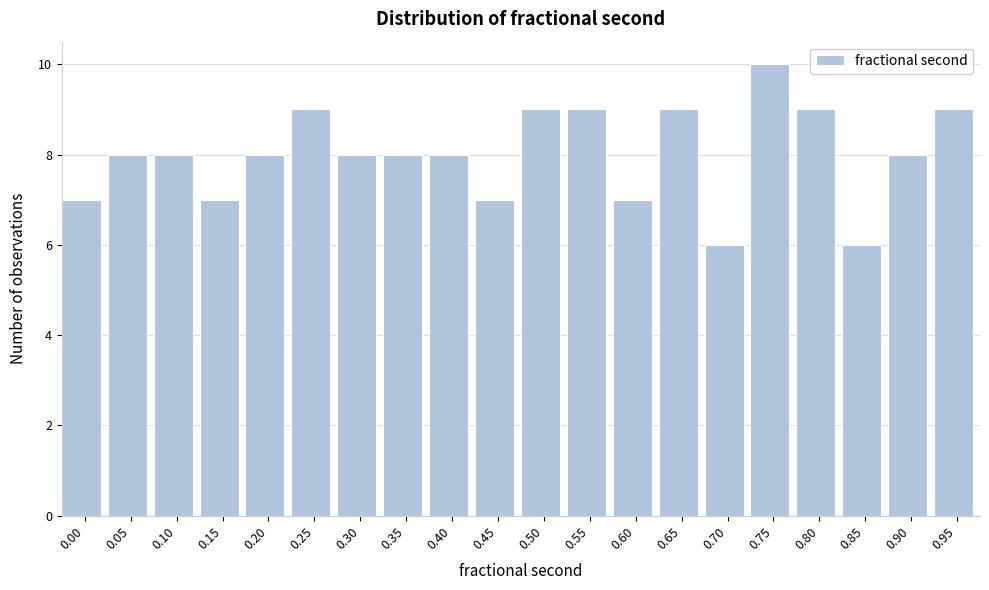

Reading left to right, what are all the values shown in this chart?

7	8	8	7	8	9	8	8	8	7	9	9	7	9	6	10	9	6	8	9